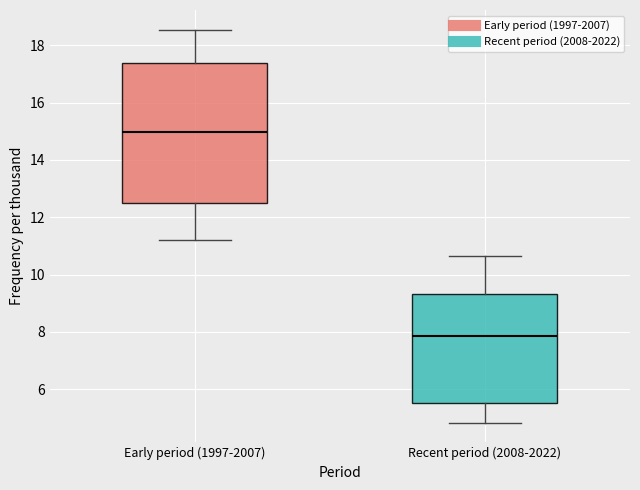

Comparing the boxes themselves (not the whiskers), which one is the tallest?

Early period (1997-2007)